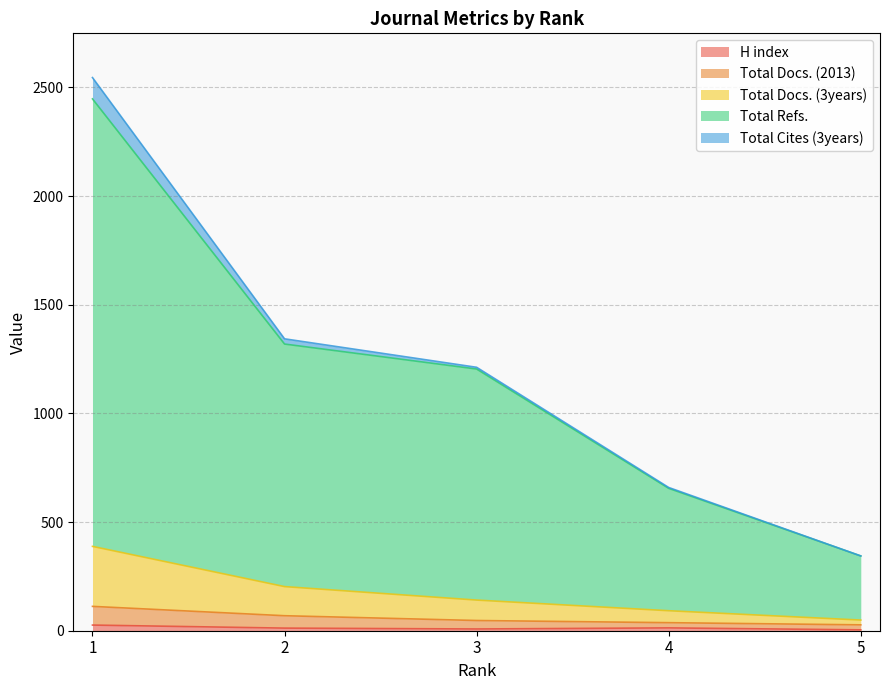

At which label is H index closest to 15?

4